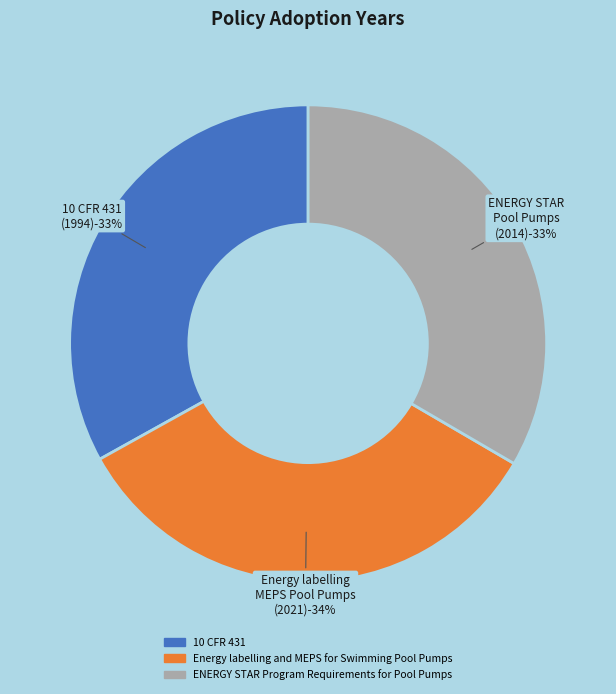

What is the smallest slice in the pie chart?

10 CFR 431